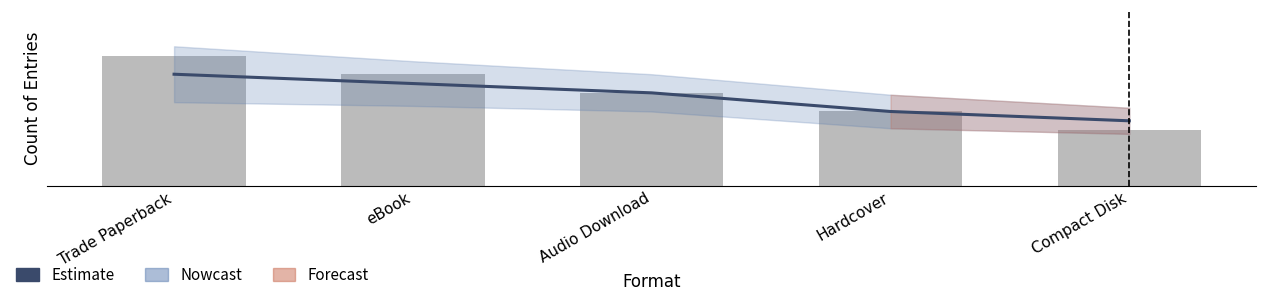

What is the value of the Count bar at the 3rd from the left?

10